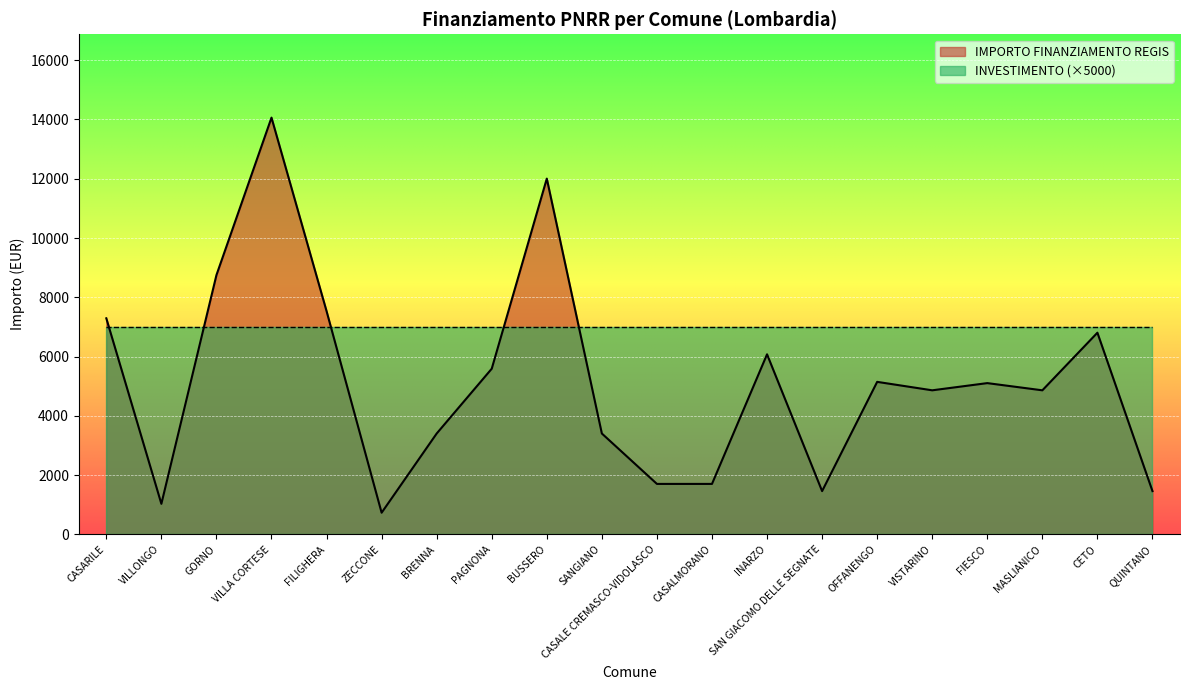

How many interior local valleys (lower than both neighbors) does the data have?

5